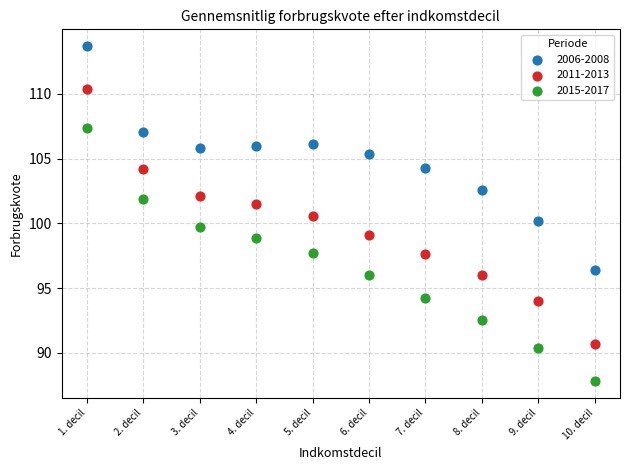

Which series reaches the minimum Y coordinate?

2015-2017